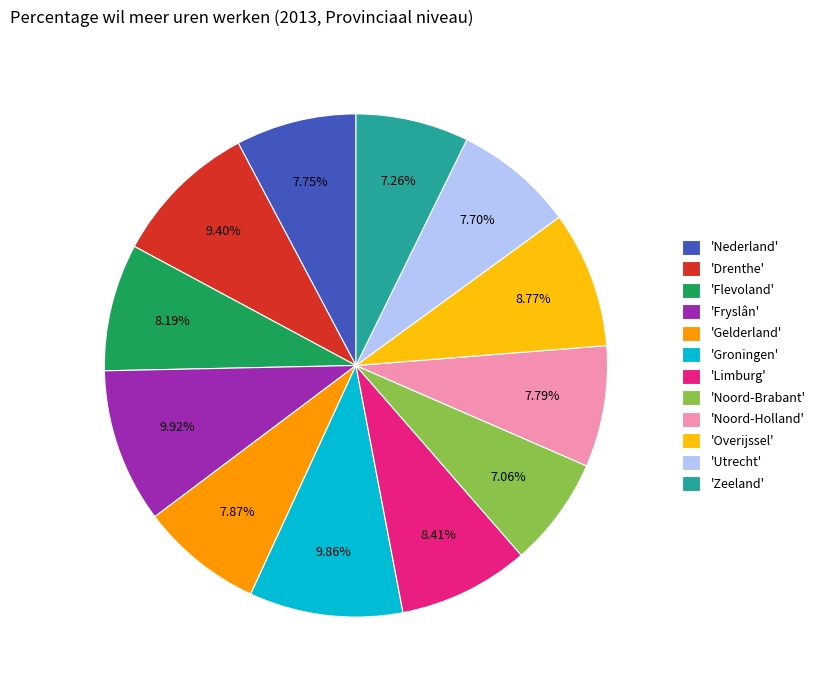

Which has a higher value, 'Gelderland' or 'Overijssel'?

'Overijssel'